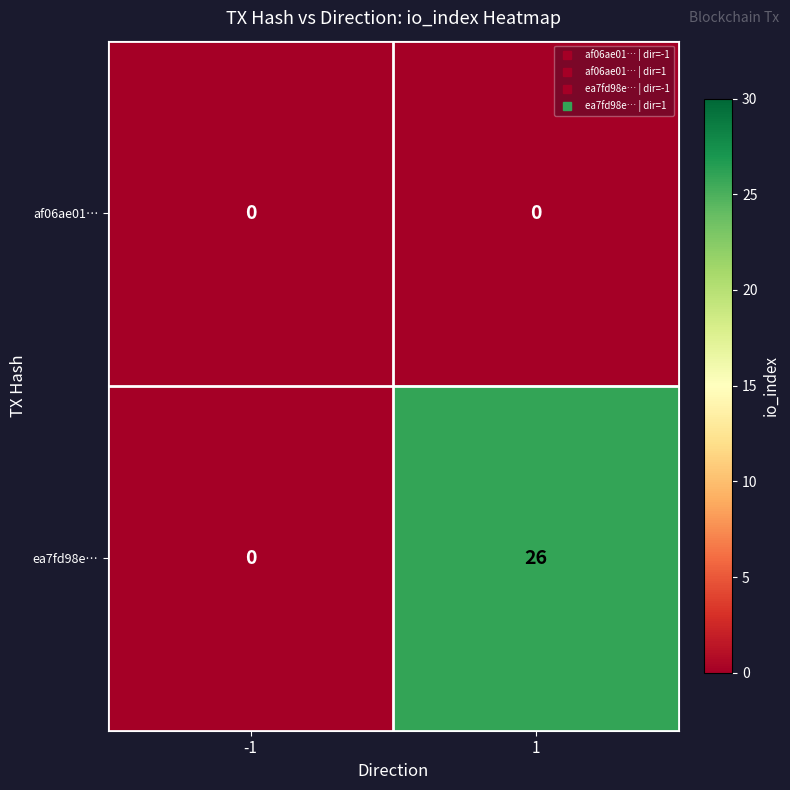

Count the number of data series in this chart.

2